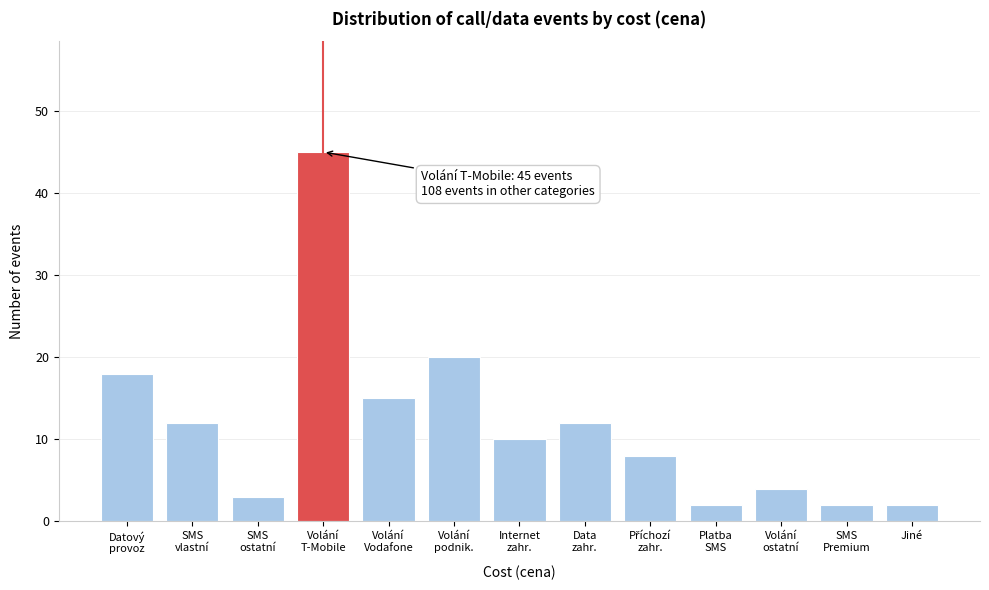

Reading left to right, transcribe all the data shown in this chart.

18	12	3	45	15	20	10	12	8	2	4	2	2